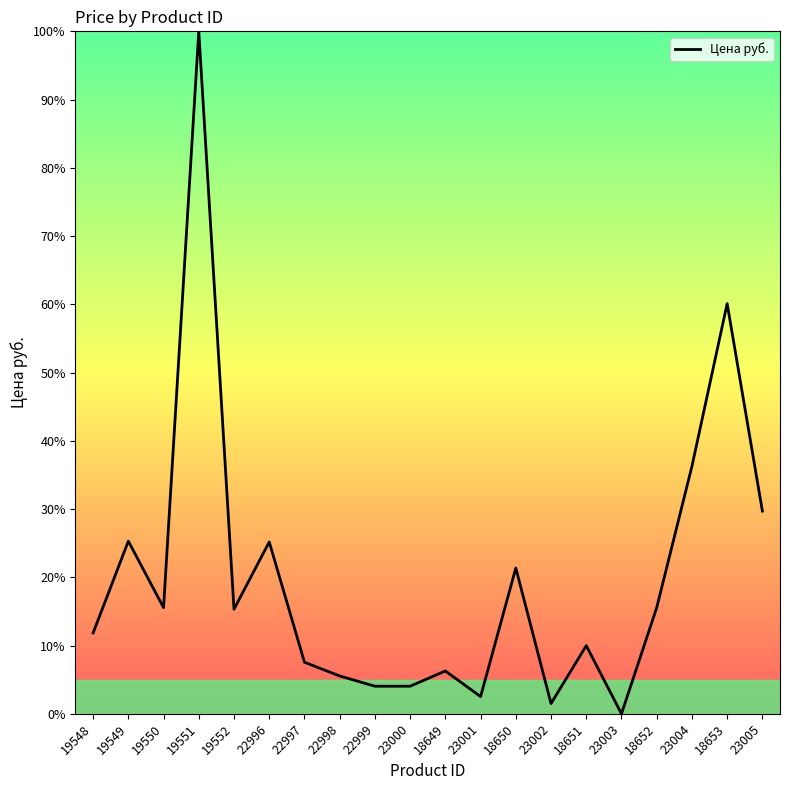

Is it true that the value at 19548 is 11.8?

True